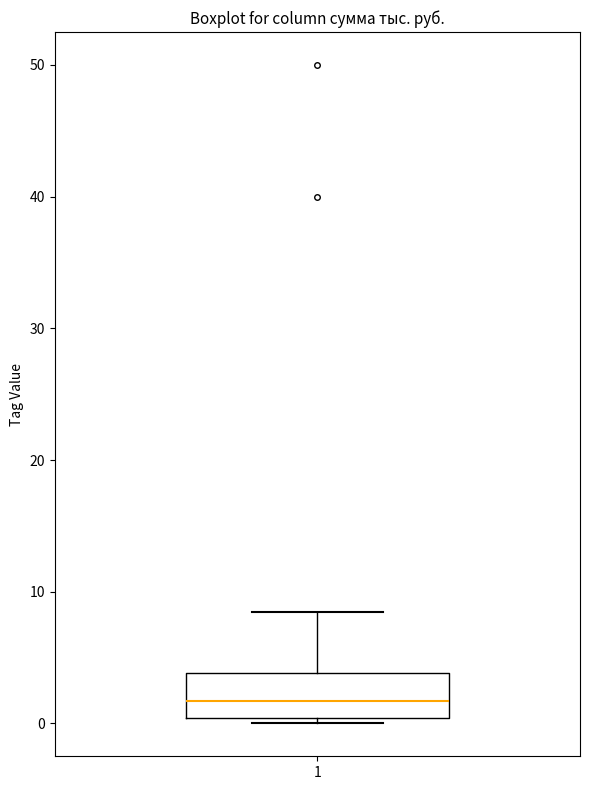

Transcribe this box plot: give where the median line is, the range the box spans, and where the two whiskers end, as read against the y-axis. The values are not printed on the chart, so give them approximately, as read against the axis.

median 2, box 0 to 4, whiskers 0 (just below the box's lower edge) to 9